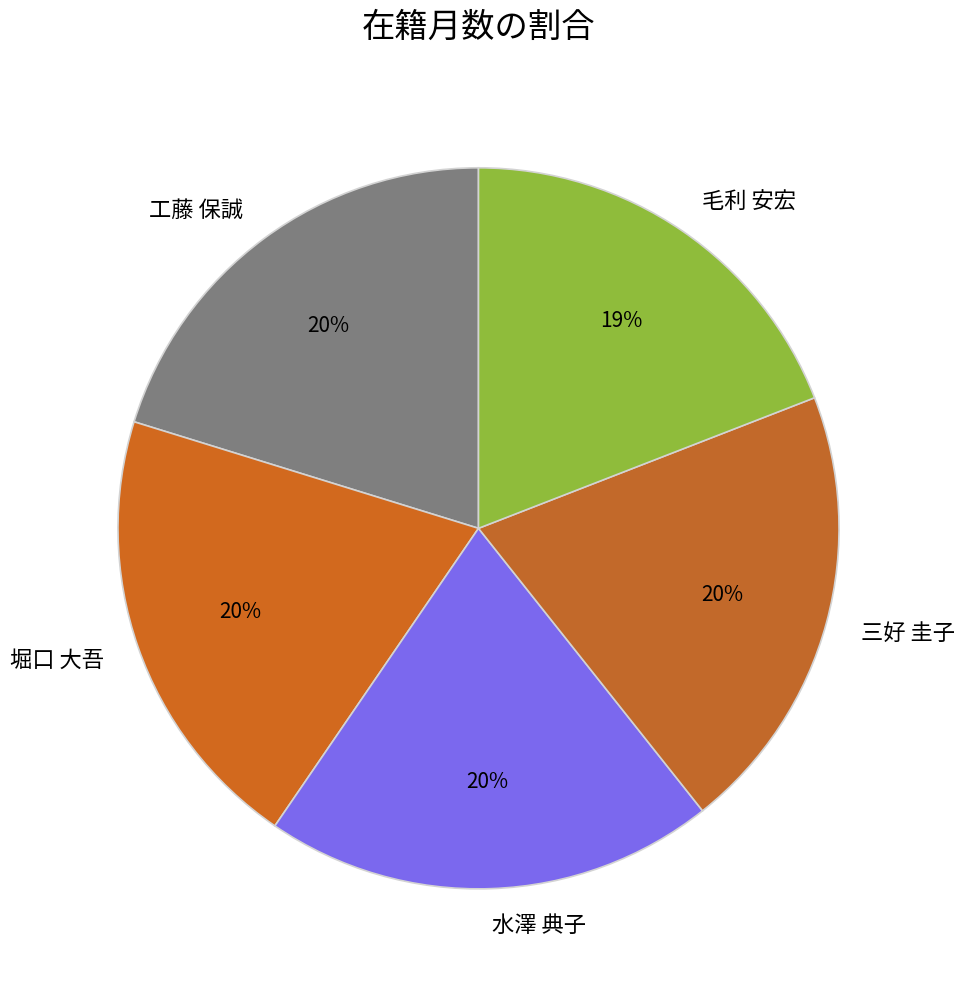

Does any single category account for the majority?

No